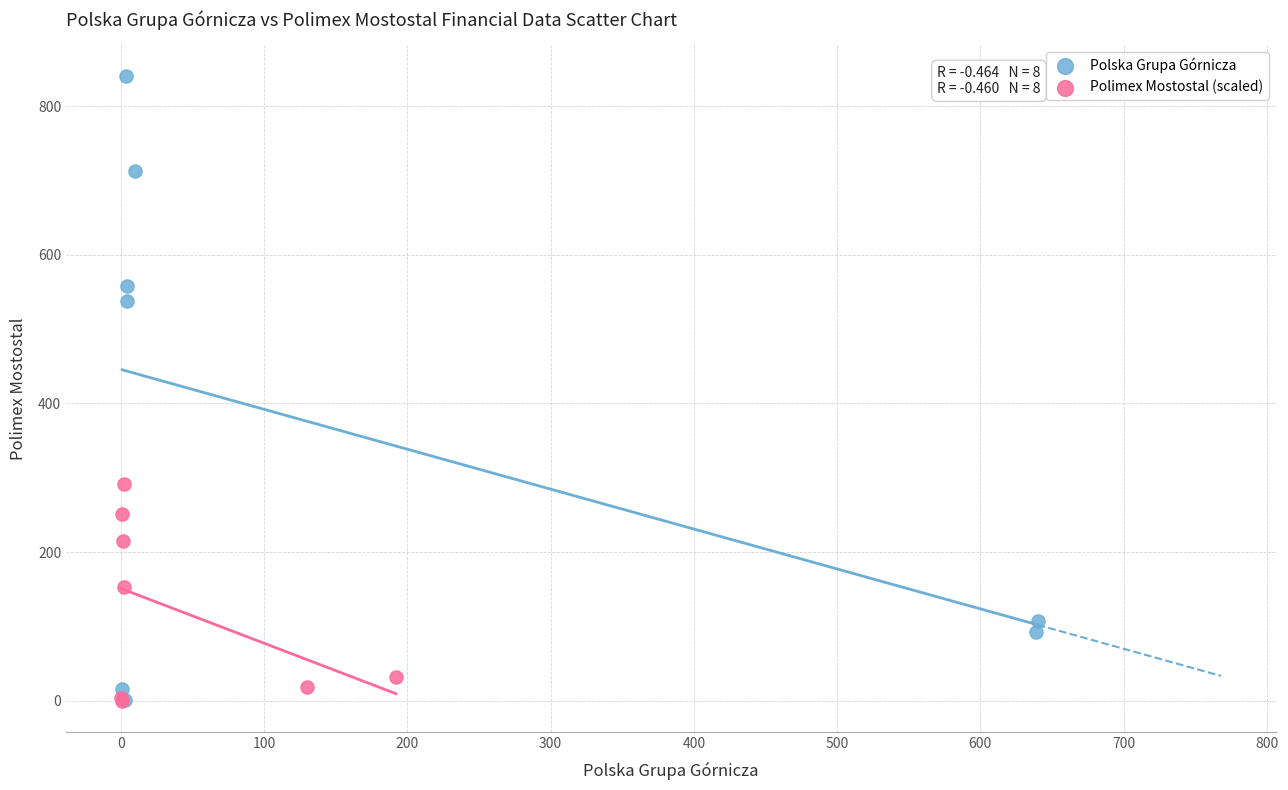

Which series contains the highest Y value?

Polska Grupa Górnicza